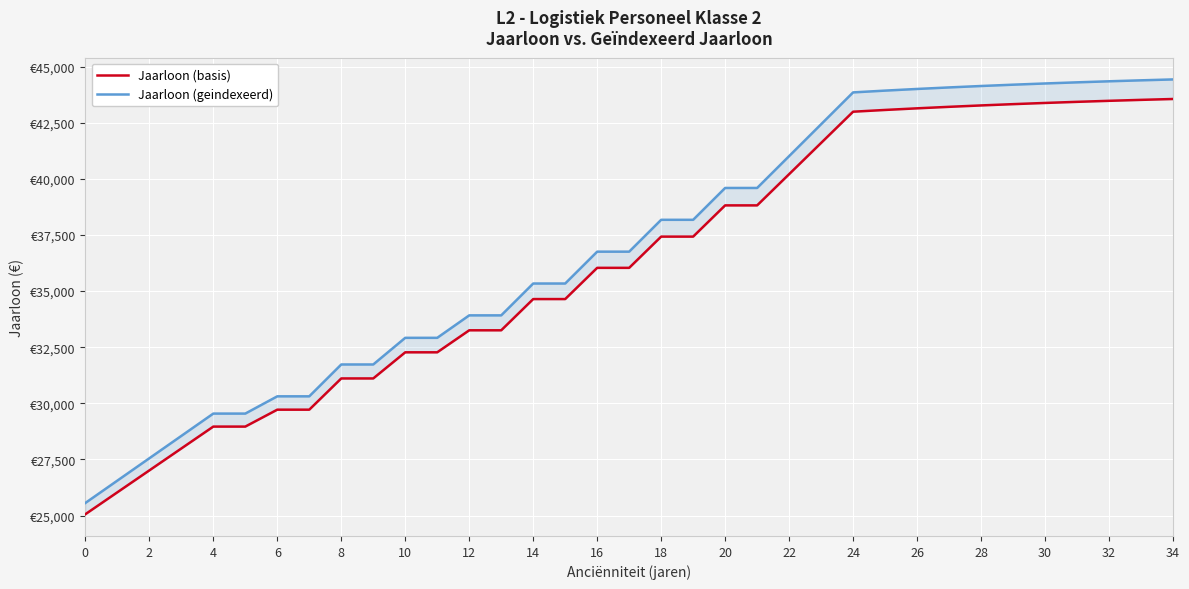

True or false: Jaarloon (basis) has a value of 14203.0 at 18.

False